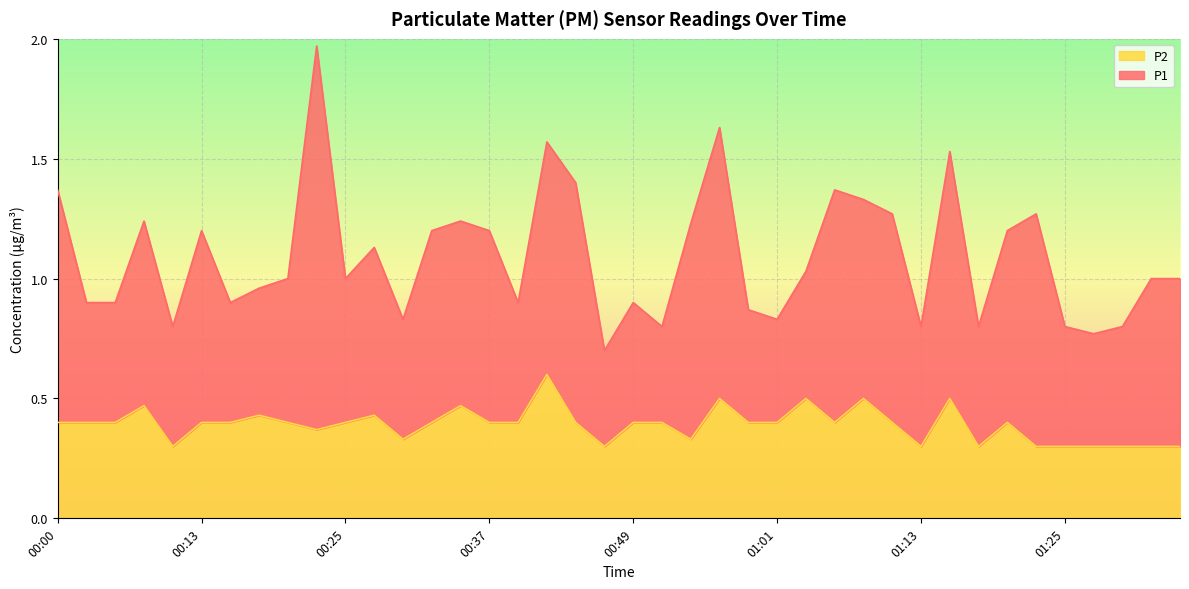

What is the label of the 8th point from the right?

01:18